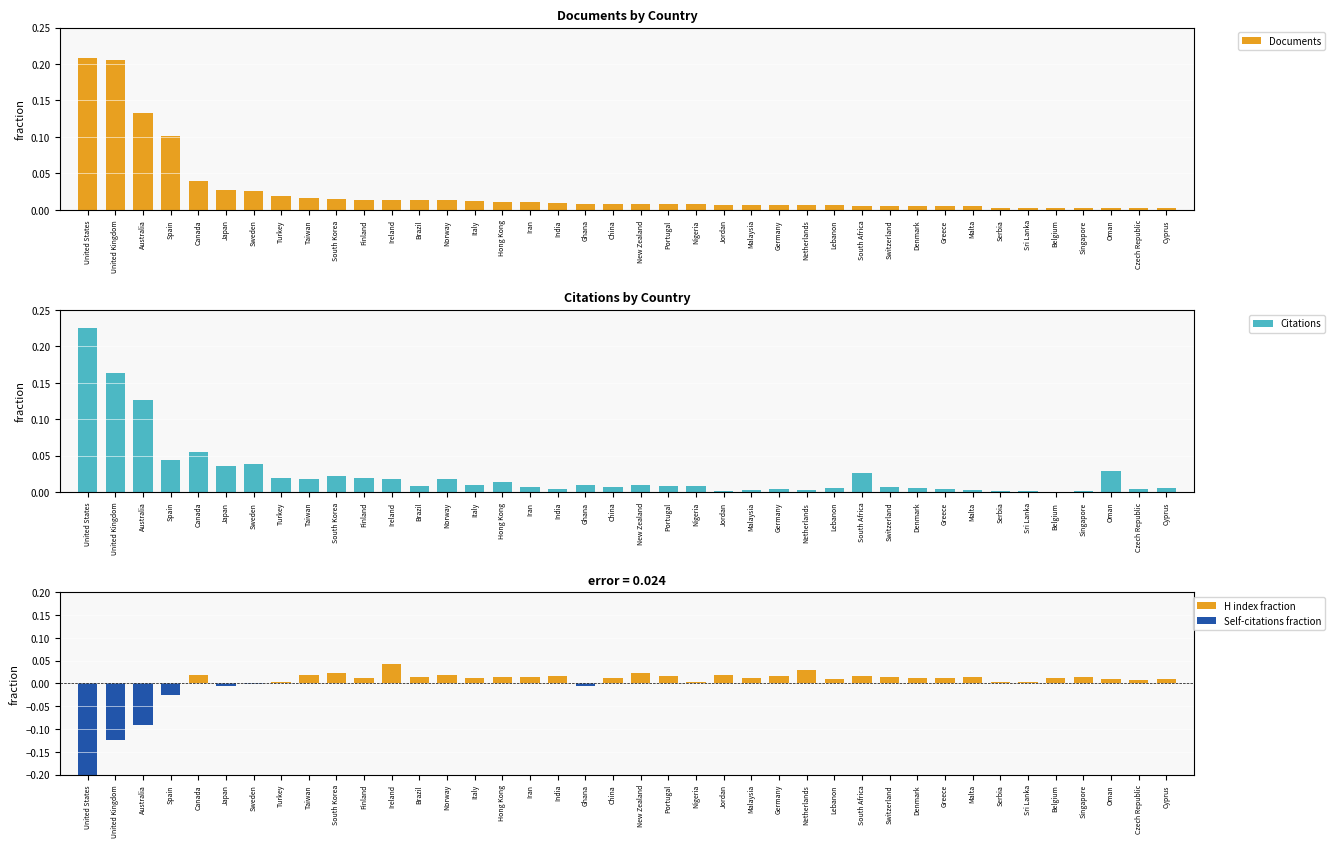

The value of Documents at Sri Lanka is 0.0. True or false?

False